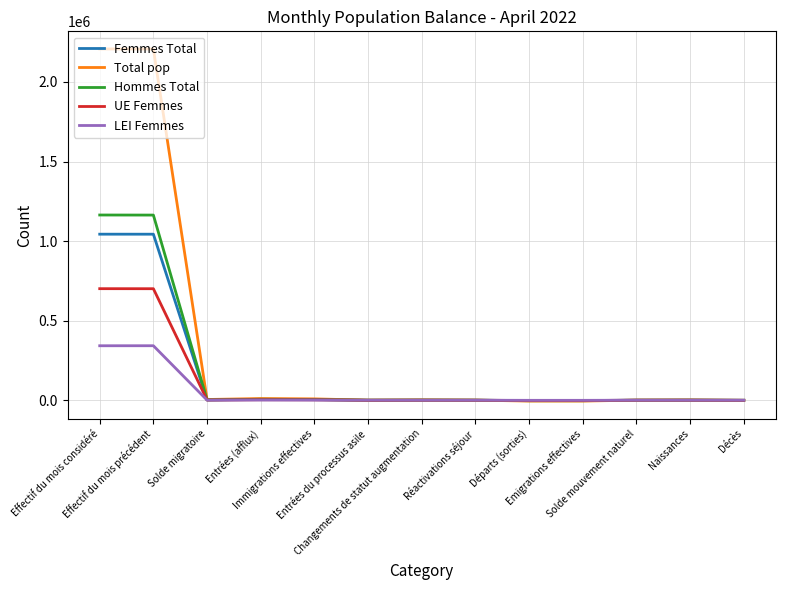

Where is Total pop nearest to the value 1101258?

Entrées (afflux)